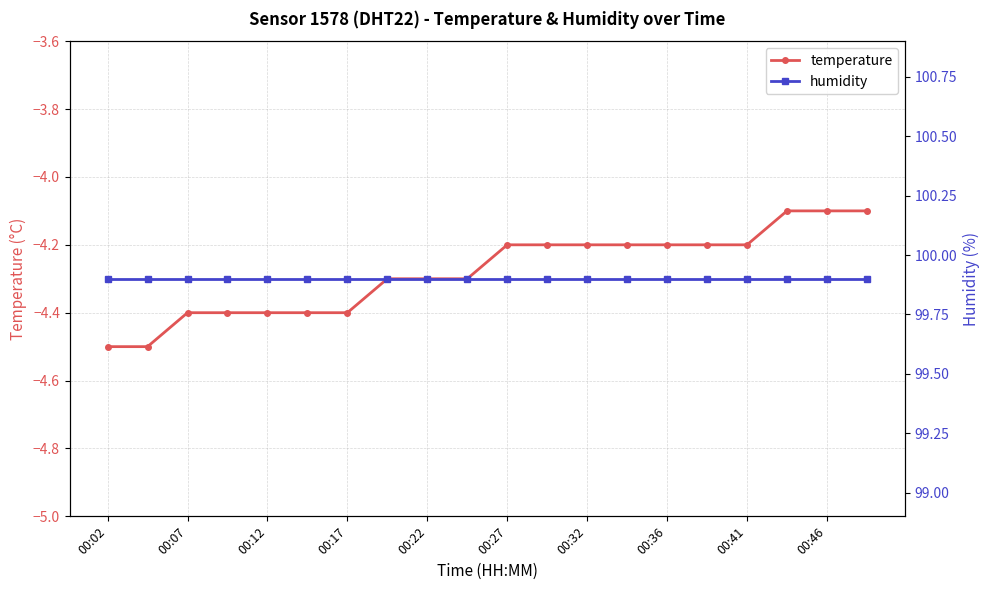

Where is temperature nearest to the value -4?

17